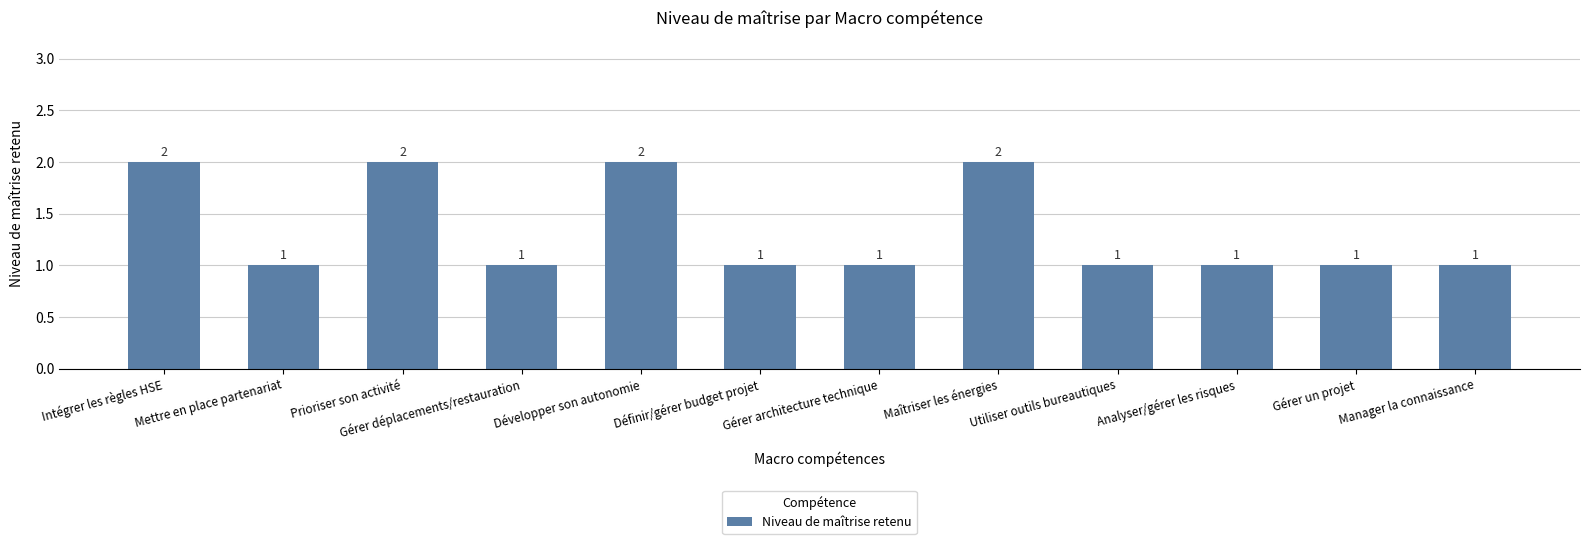

What is the label of the 3rd bar from the right?

Analyser/gérer les risques